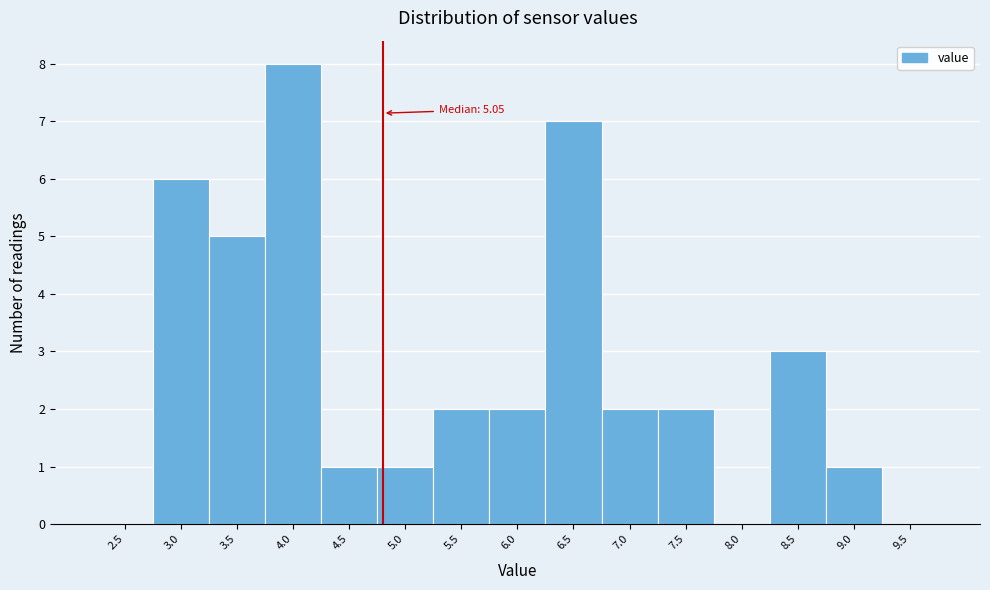

Reading right to left, transcribe all the data shown in this chart.

9.5=0	9.0=1	8.5=3	8.0=0	7.5=2	7.0=2	6.5=7	6.0=2	5.5=2	5.0=1	4.5=1	4.0=8	3.5=5	3.0=6	2.5=0